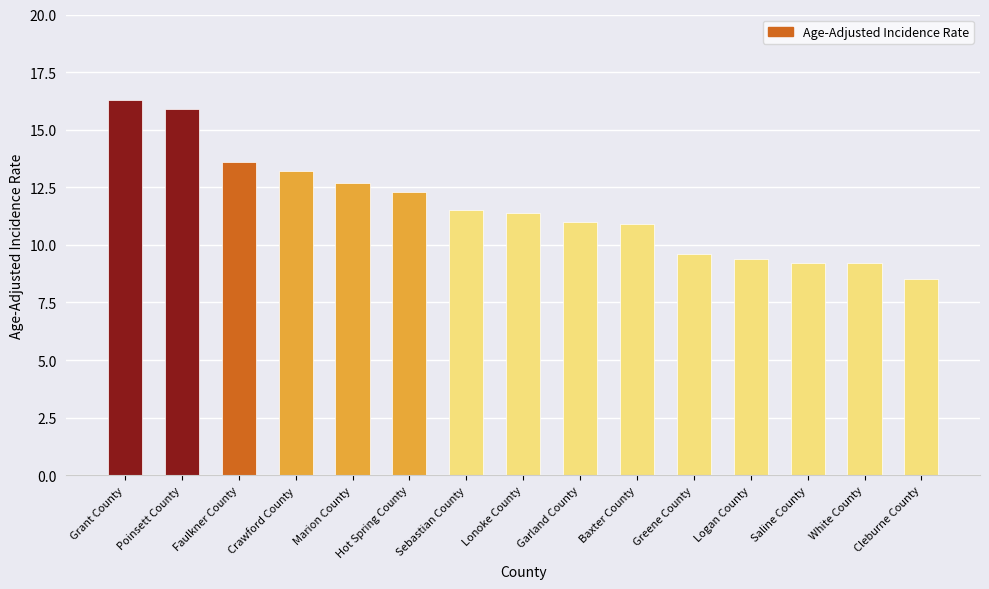

What position from the left is Lonoke County?

8